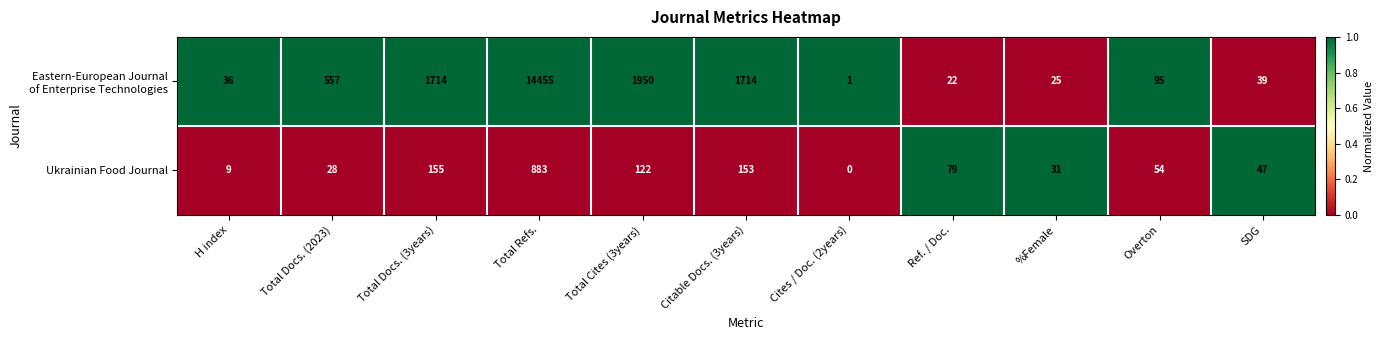

What is the total value across all series at SDG?

86